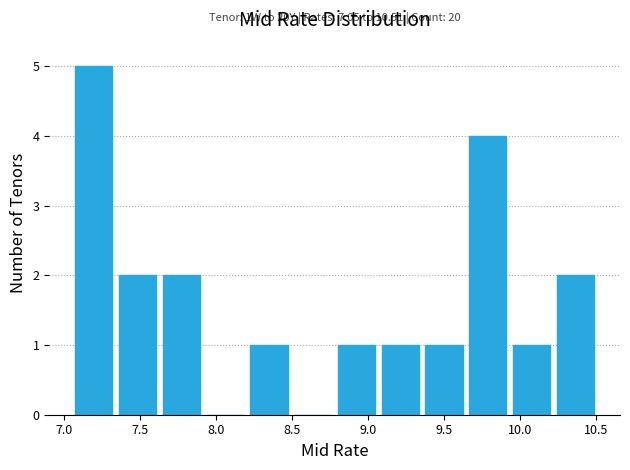

Which range on the x-axis has the tallest bar?

7.05 to 7.35